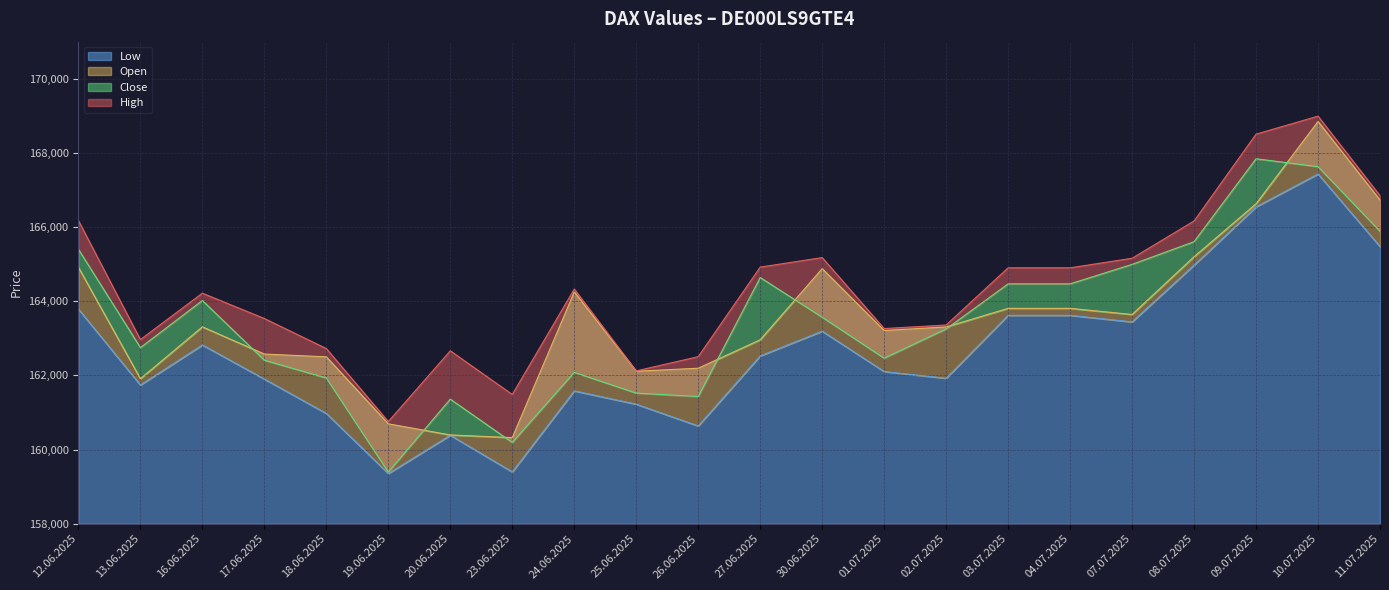

True or false: Low has a value of 160636 at 26.06.2025.

True